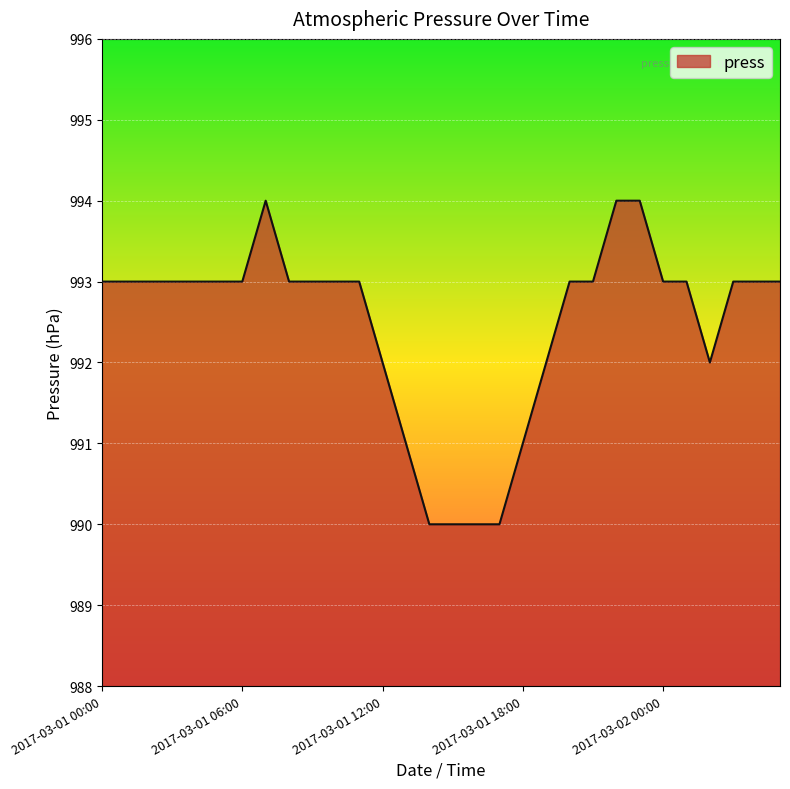

What is the difference between the maximum and minimum values?

4